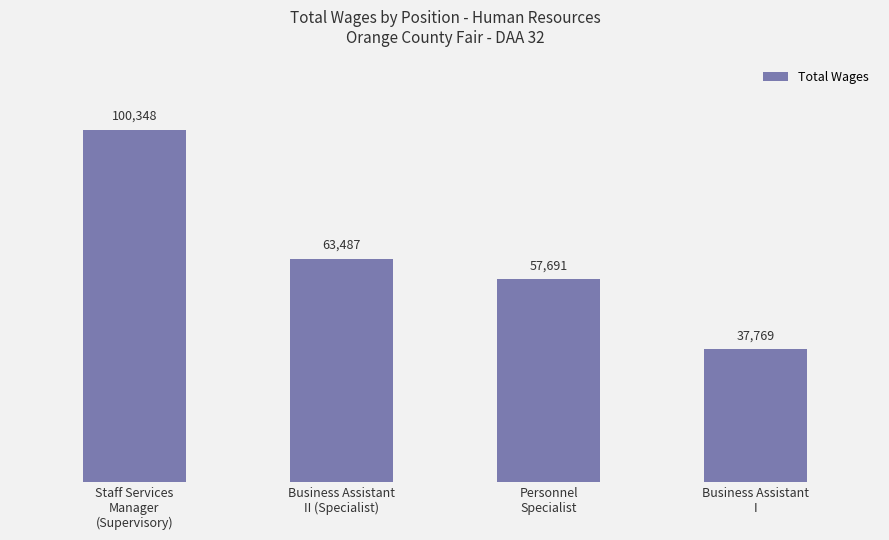

What is the label of the 1st bar from the right?

Business Assistant
I